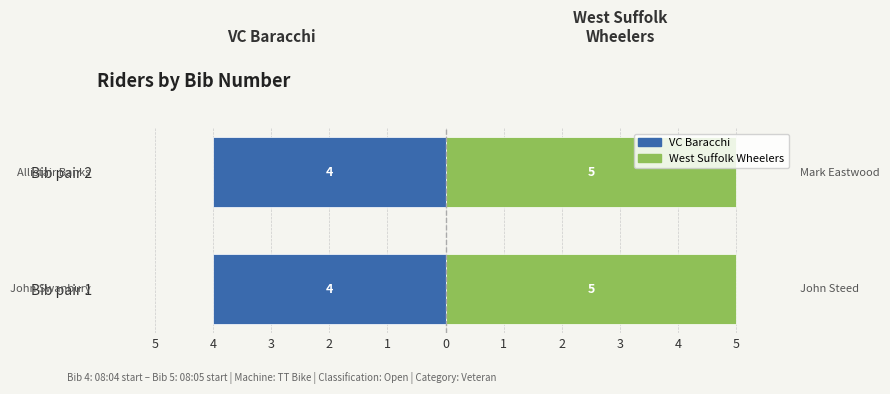

Reading left to right, list all the values displayed in this chart.

4	4	5	5